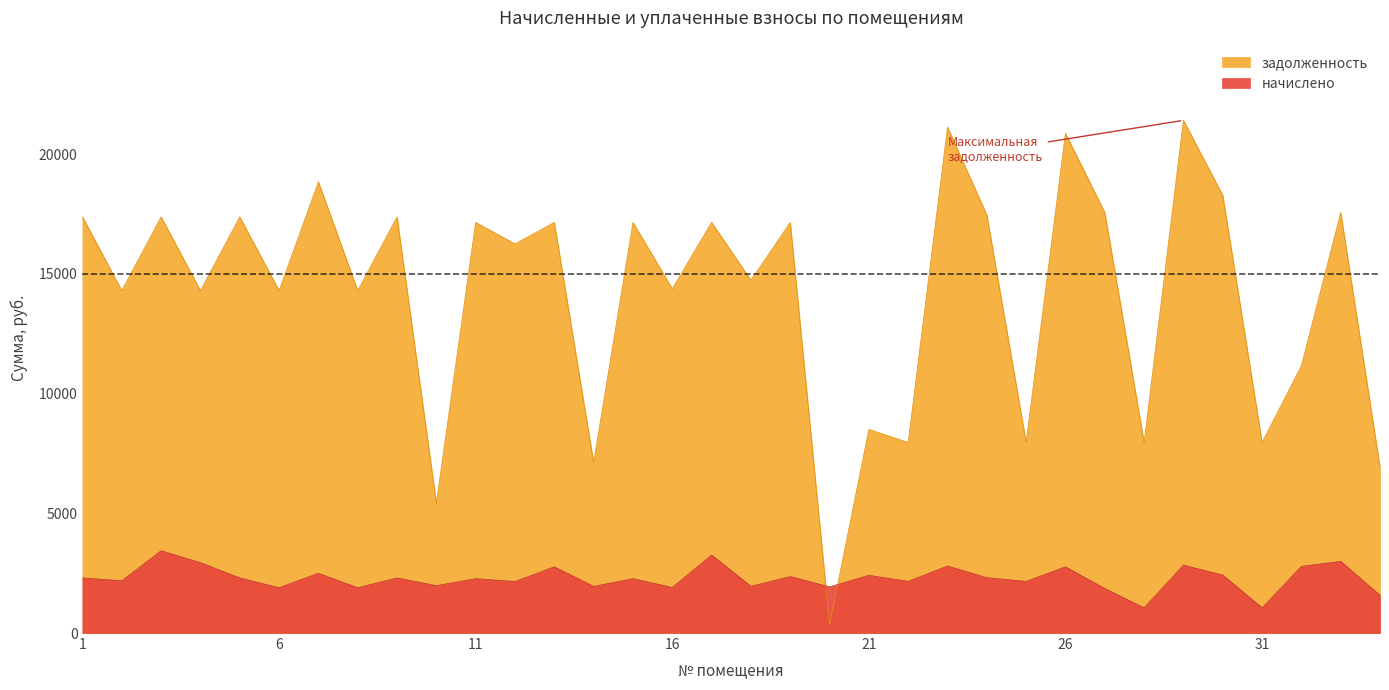

How many lines are shown in the chart?

2